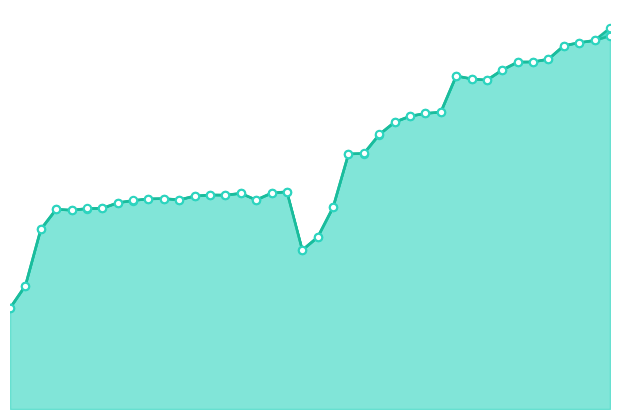

Which has a higher value, 2008-04-01 or 2012-07-13?

2012-07-13